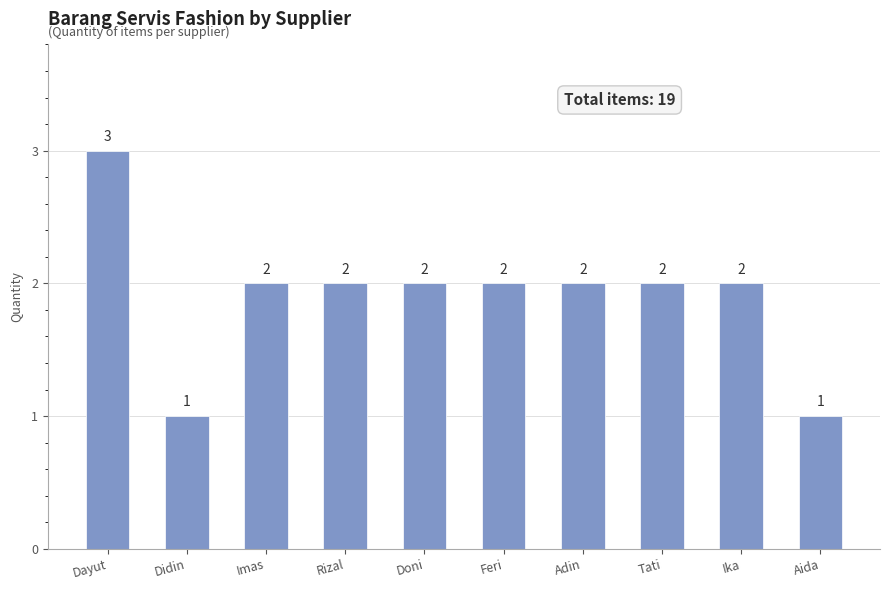

At which label does the data first exceed 2?

Dayut